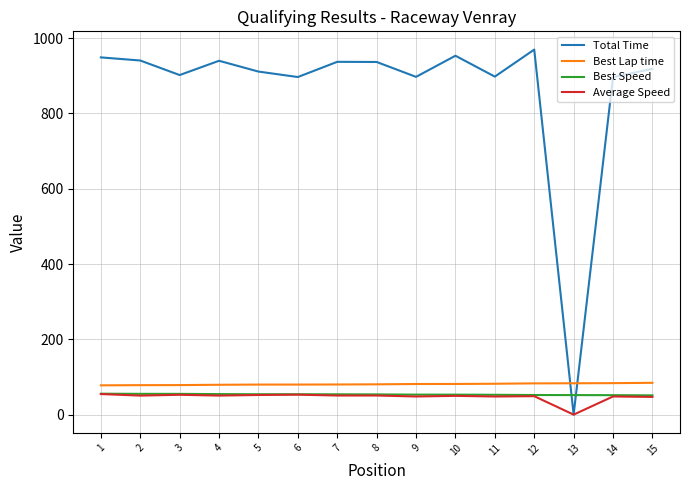

True or false: Average Speed has more than 1 points higher than both neighbors.

True